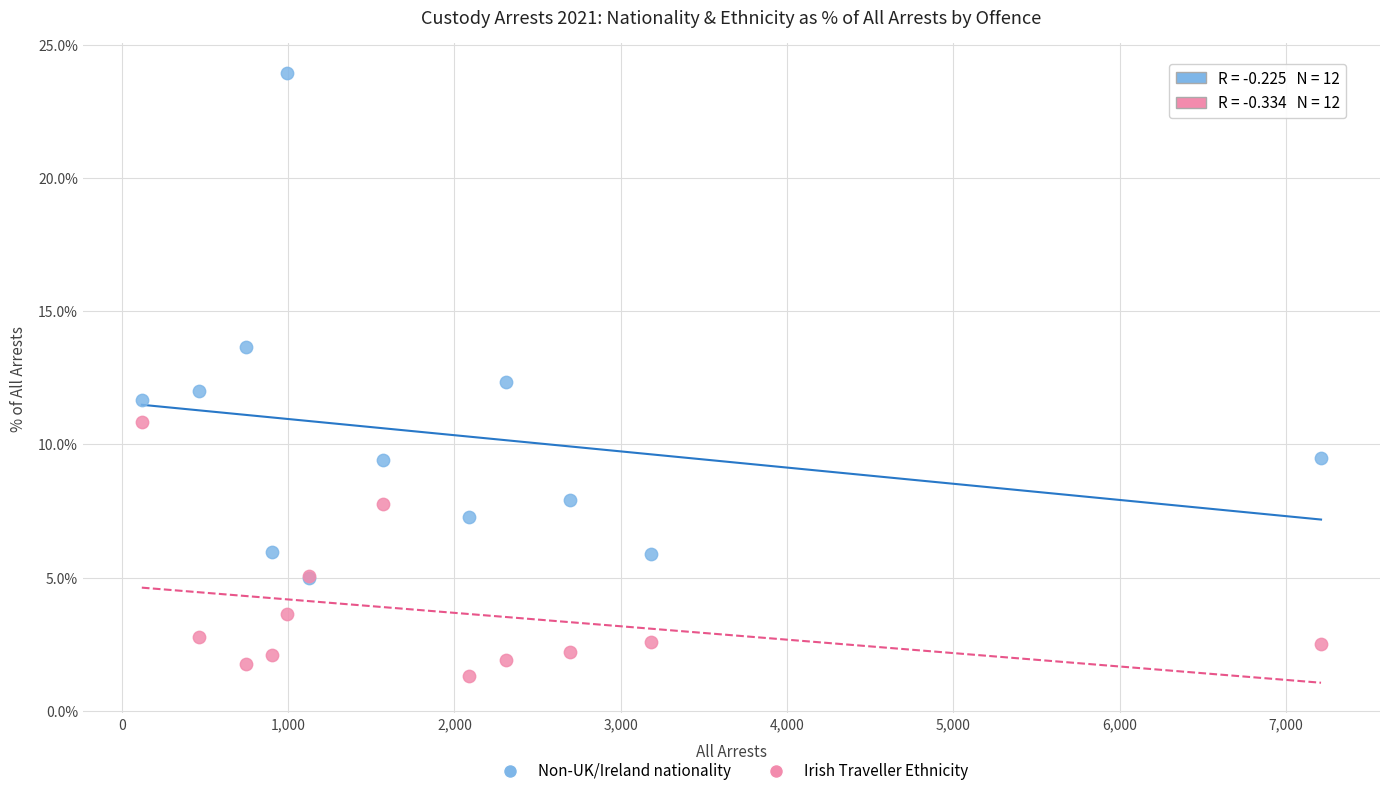

In the Non-UK/Ireland nationality series, what Y value is closest to 14?

13.7